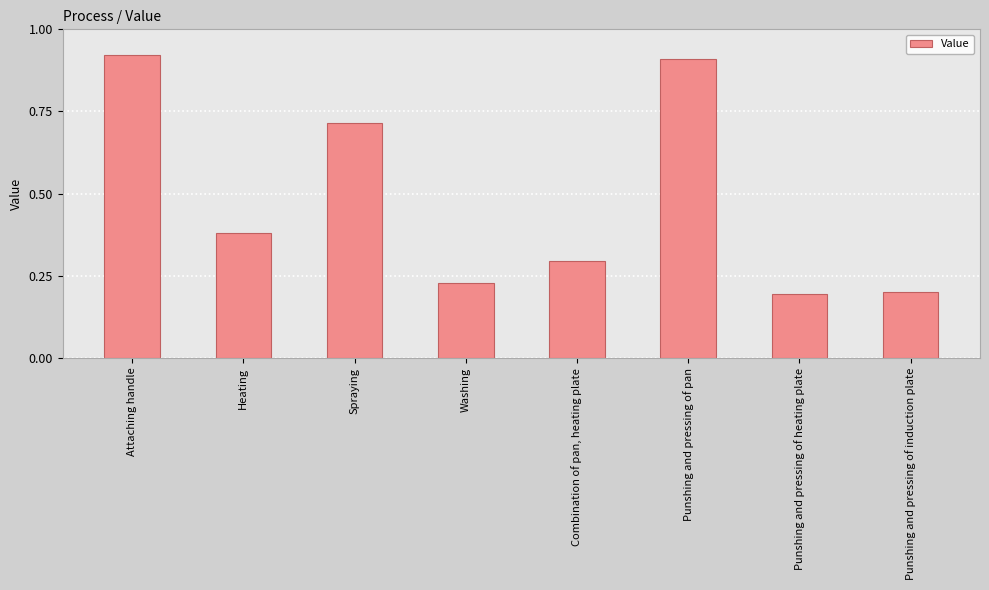

List the labels in order of value, smallest first.

Punshing and pressing of heating plate, Punshing and pressing of induction plate, Washing, Combination of pan, heating plate, Heating, Spraying, Punshing and pressing of pan, Attaching handle